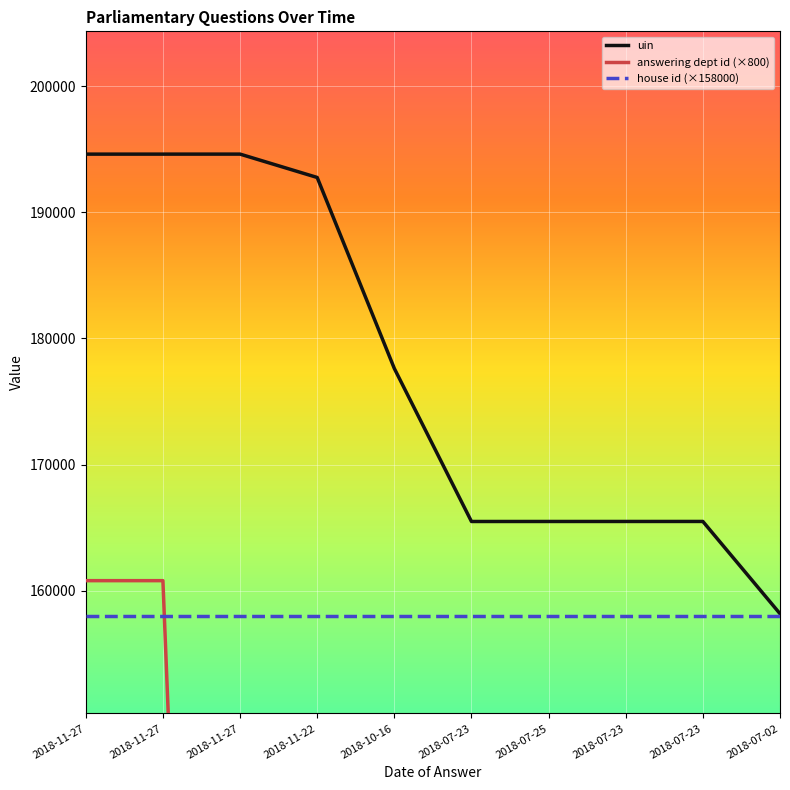

True or false: uin and answering dept id (×800) intersect in this chart.

False